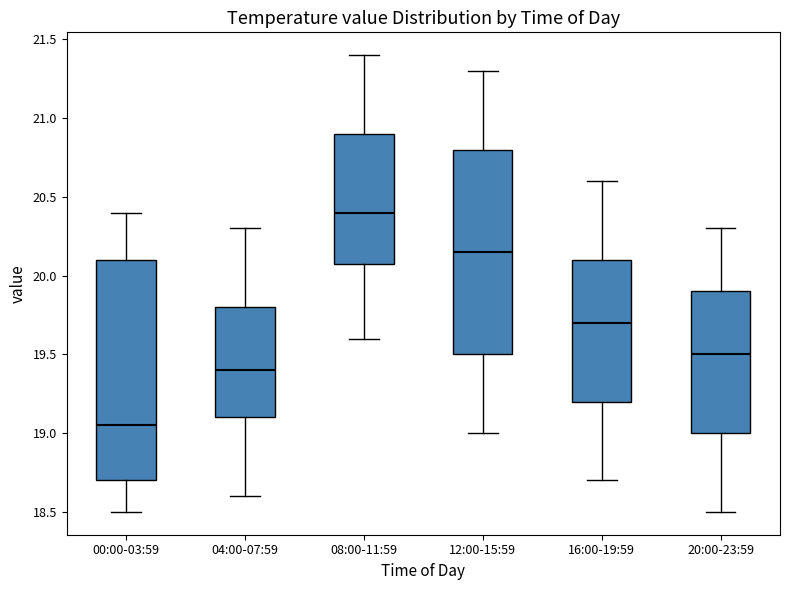

Comparing the boxes themselves (not the whiskers), which one is the tallest?

00:00-03:59